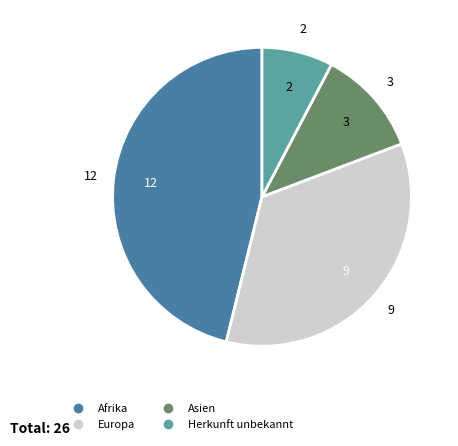

Is there any slice that represents more than half of the pie?

No